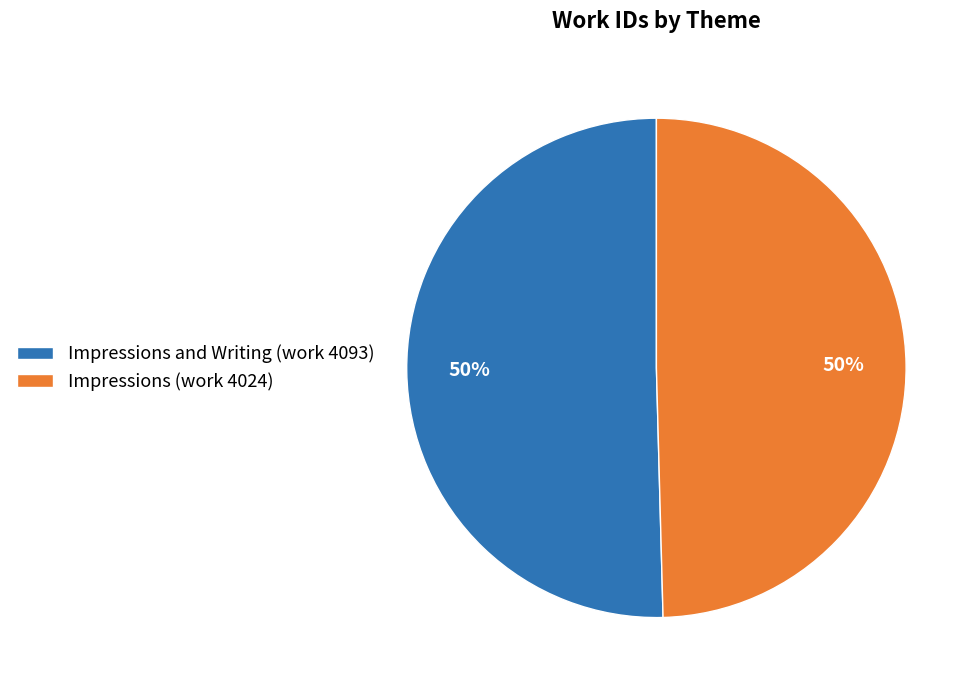

The Impressions (work 4024) slice represents 42% of the pie. True or false?

False